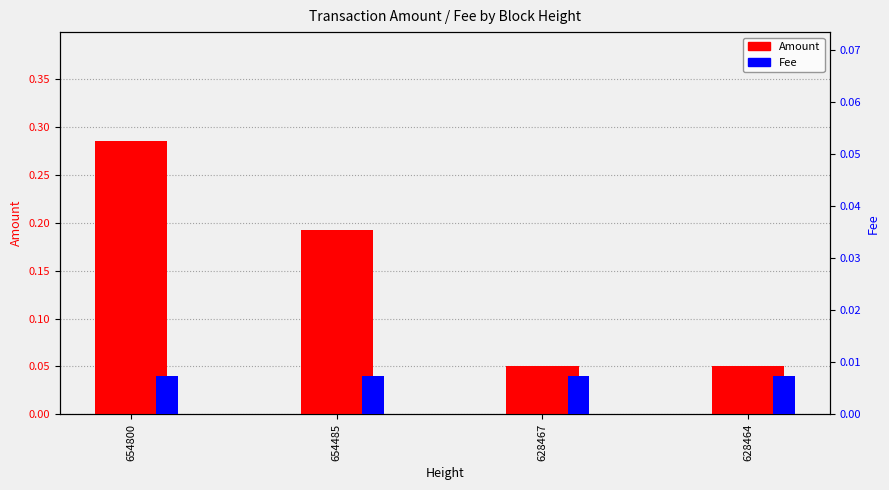

Which series has the widest spread of values?

Amount